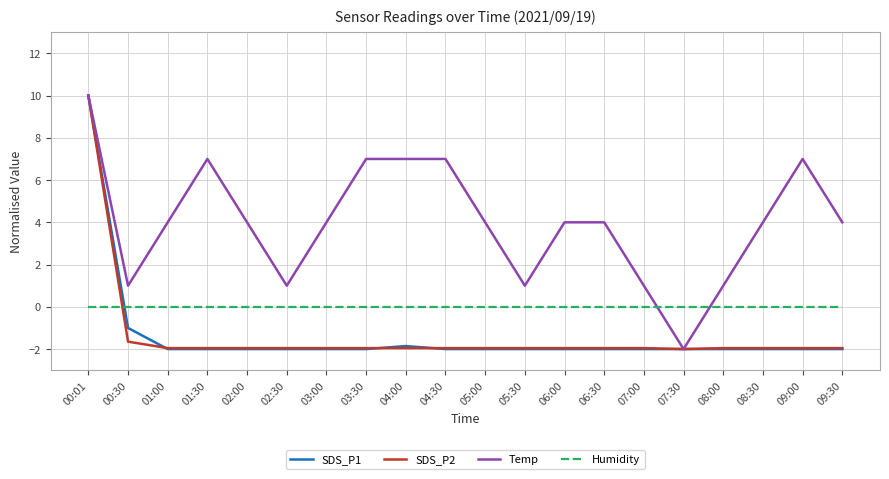

Where is the first local maximum for Temp?

01:30